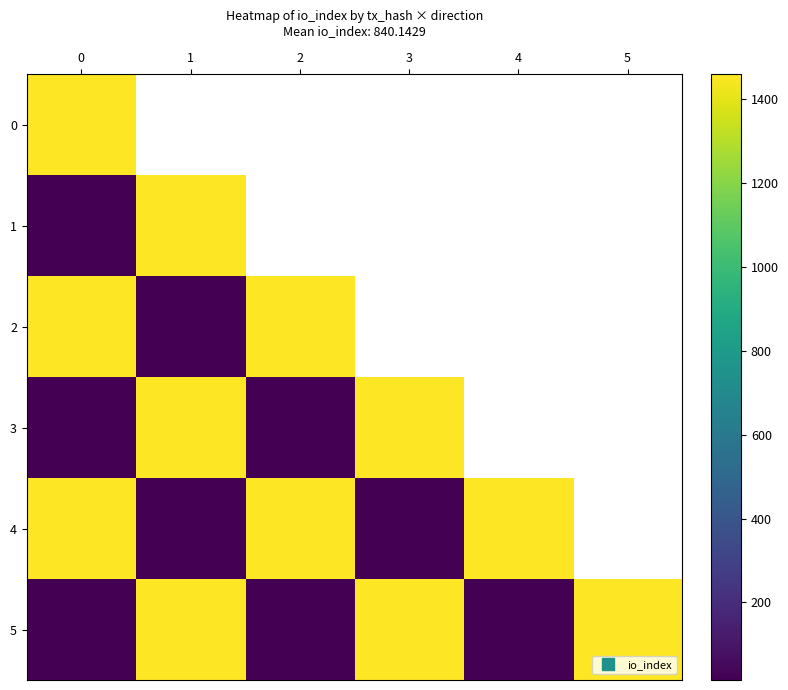

Which has a higher value, 1 or 2?

2